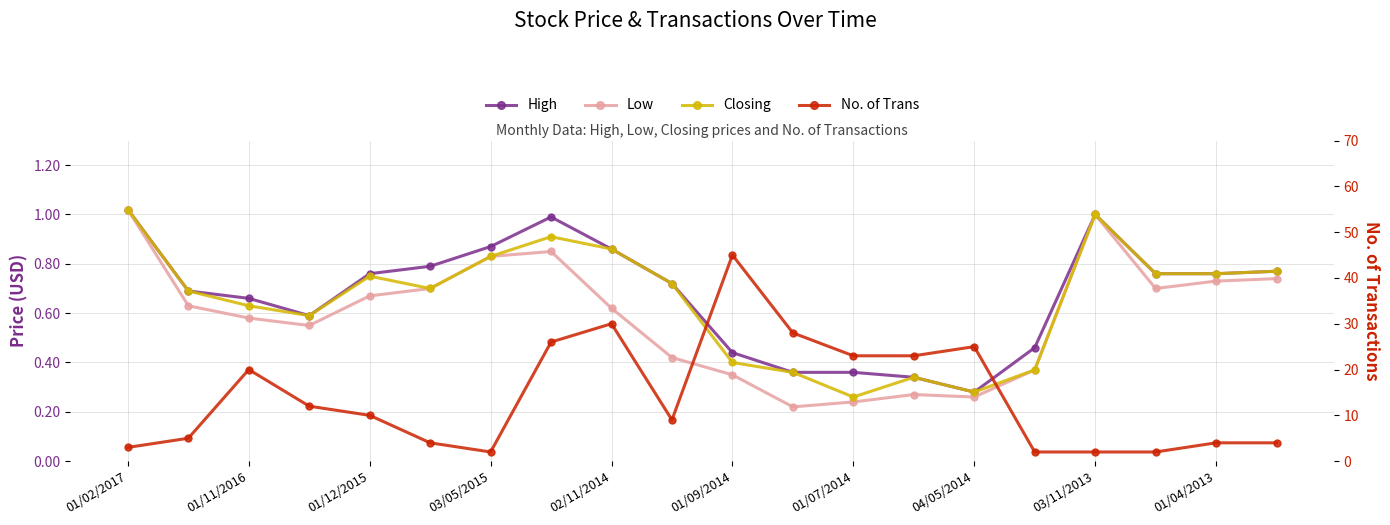

What are all the series names shown in the legend?

High, Low, Closing, No. of Trans